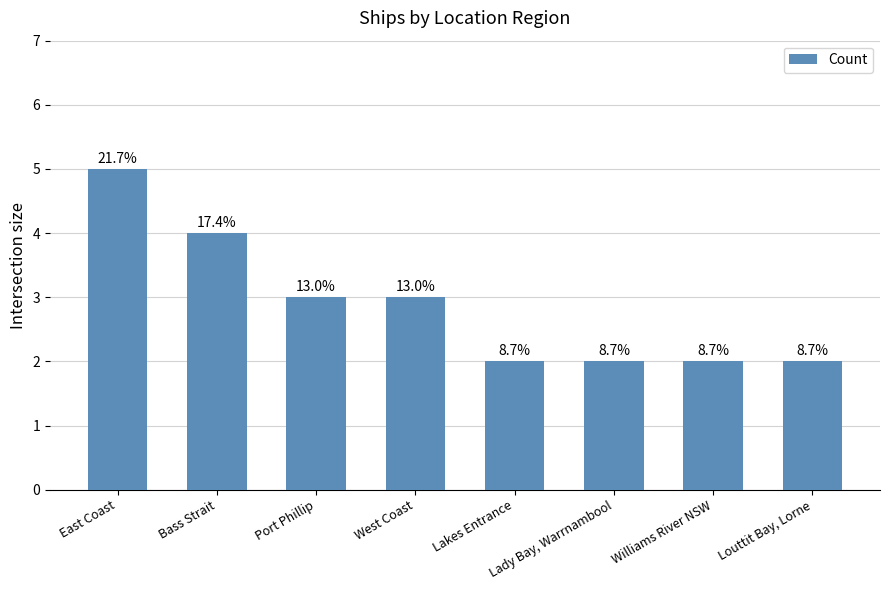

Does the chart contain any negative values?

No